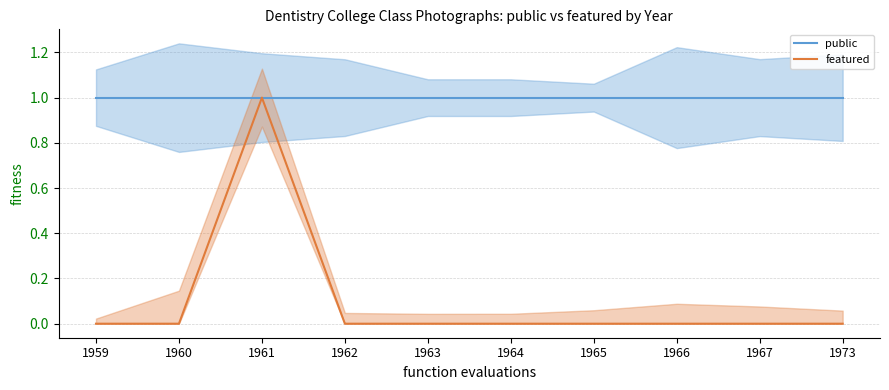

True or false: public has more than 1 interior local peaks.

False